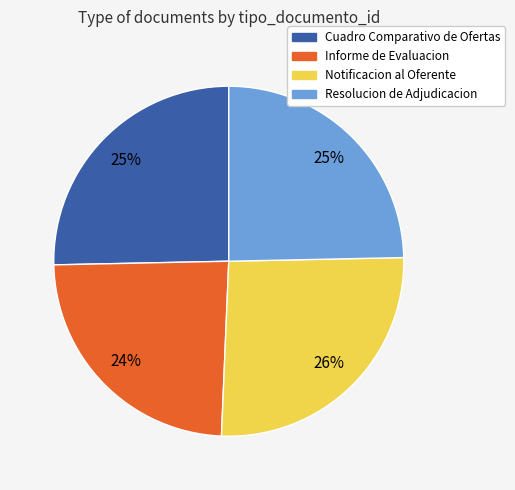

Does any single category account for the majority?

No